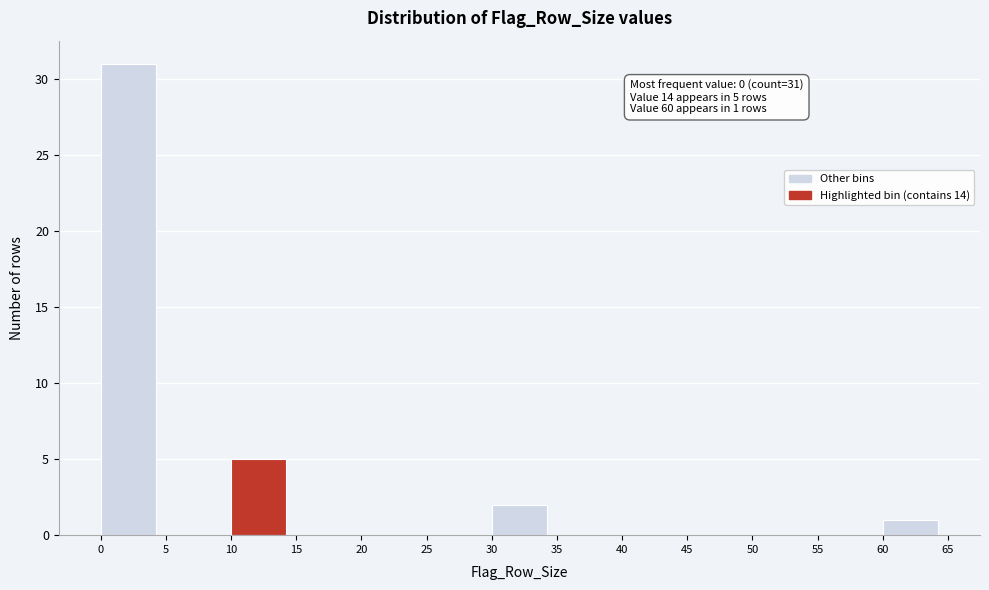

Over which range of the x-axis is the bar tallest?

0 to 5